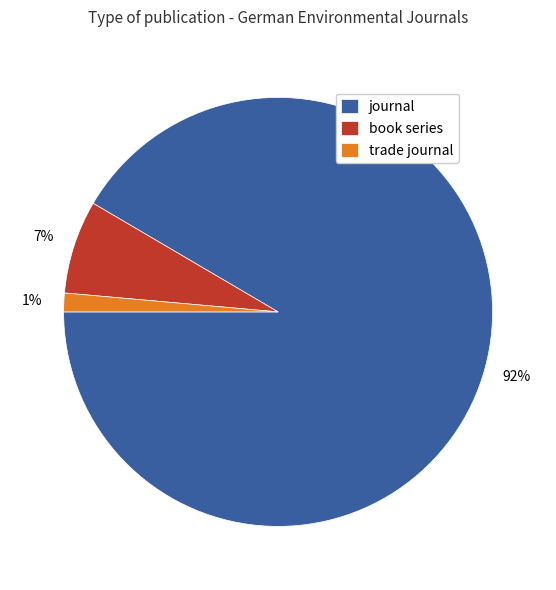

Combined, do journal and book series account for over 50%?

Yes